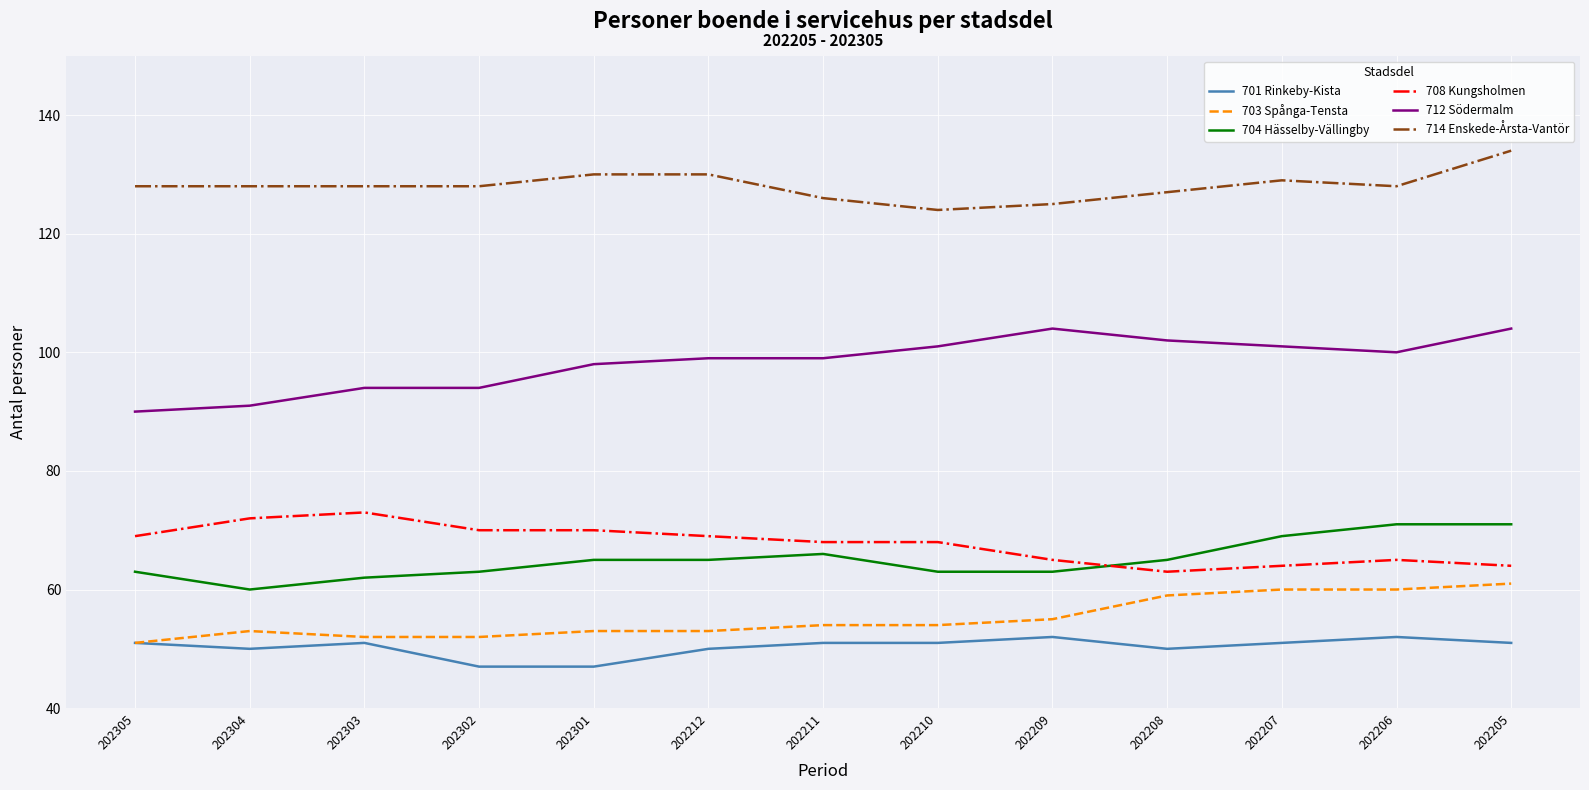

What is the minimum value shown in the chart?

47